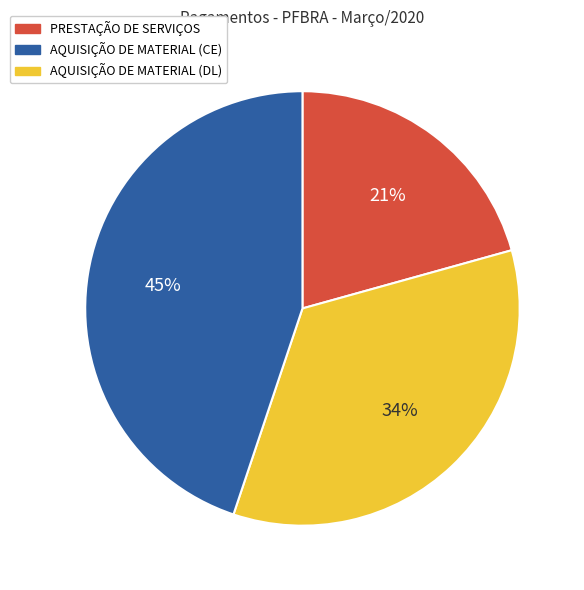

How many segments does this pie chart have?

3